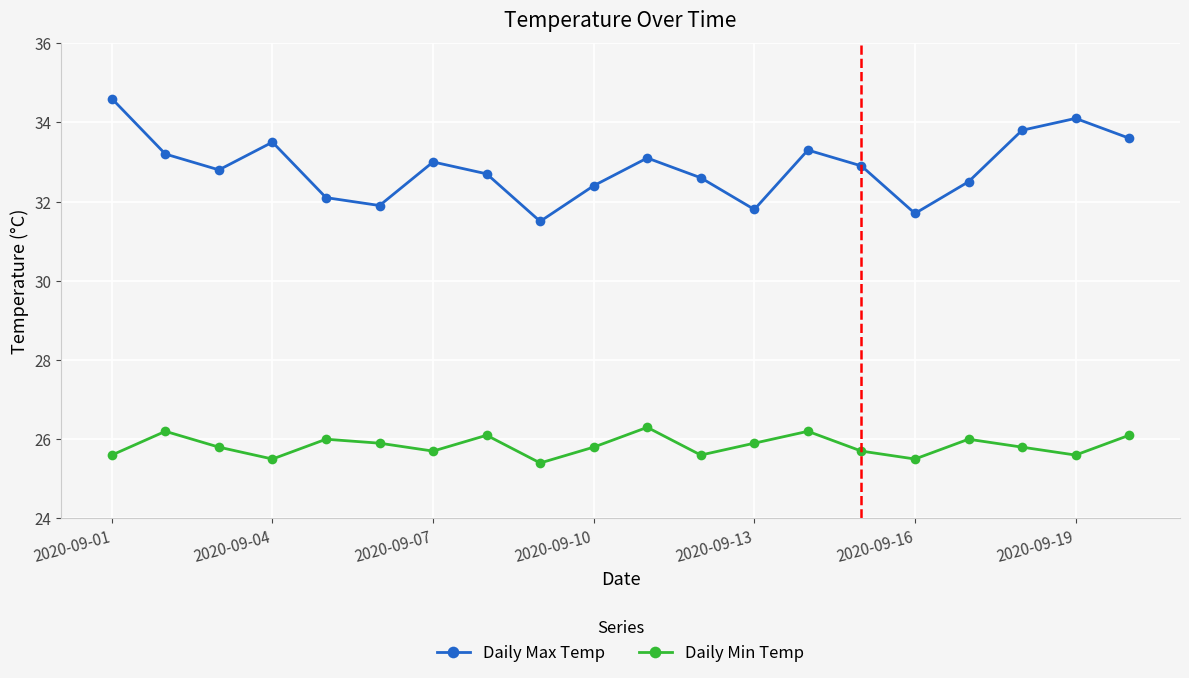

What is the value of the Daily Max Temp point at the 15th from the left?

32.9